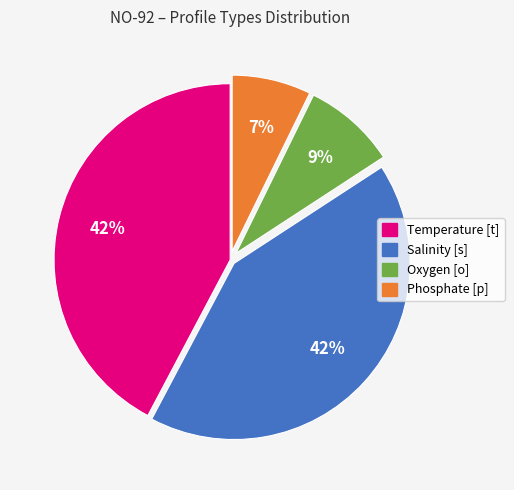

Is there any slice that represents more than half of the pie?

No